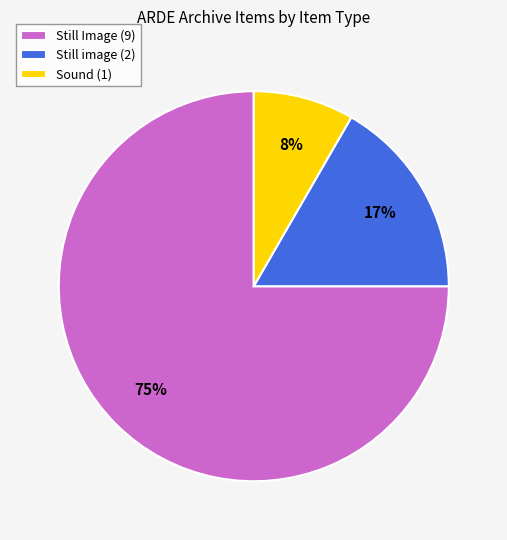

How many segments does this pie chart have?

3